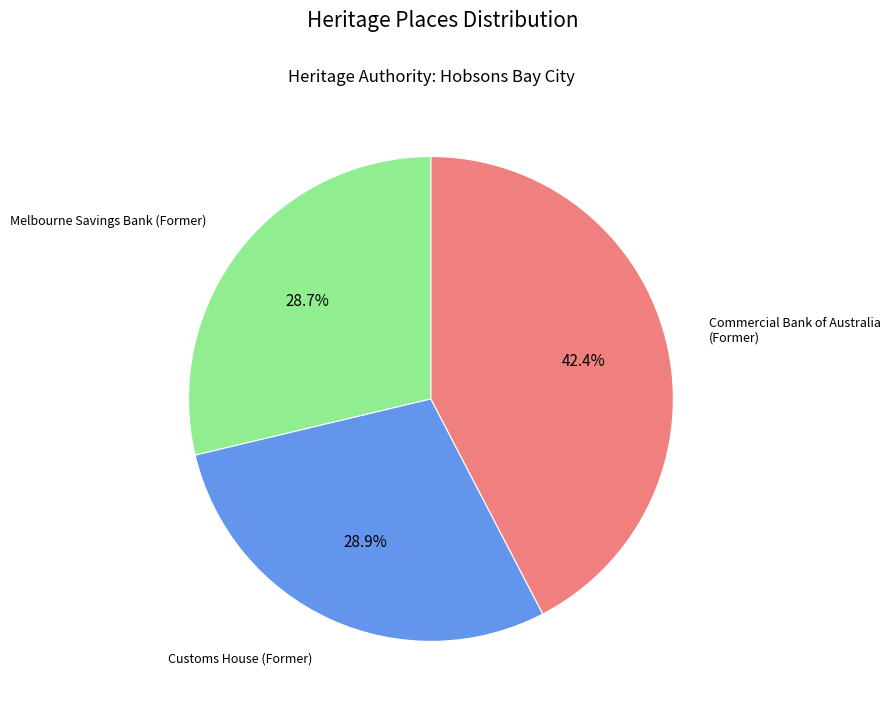

Is there any slice that represents more than half of the pie?

No